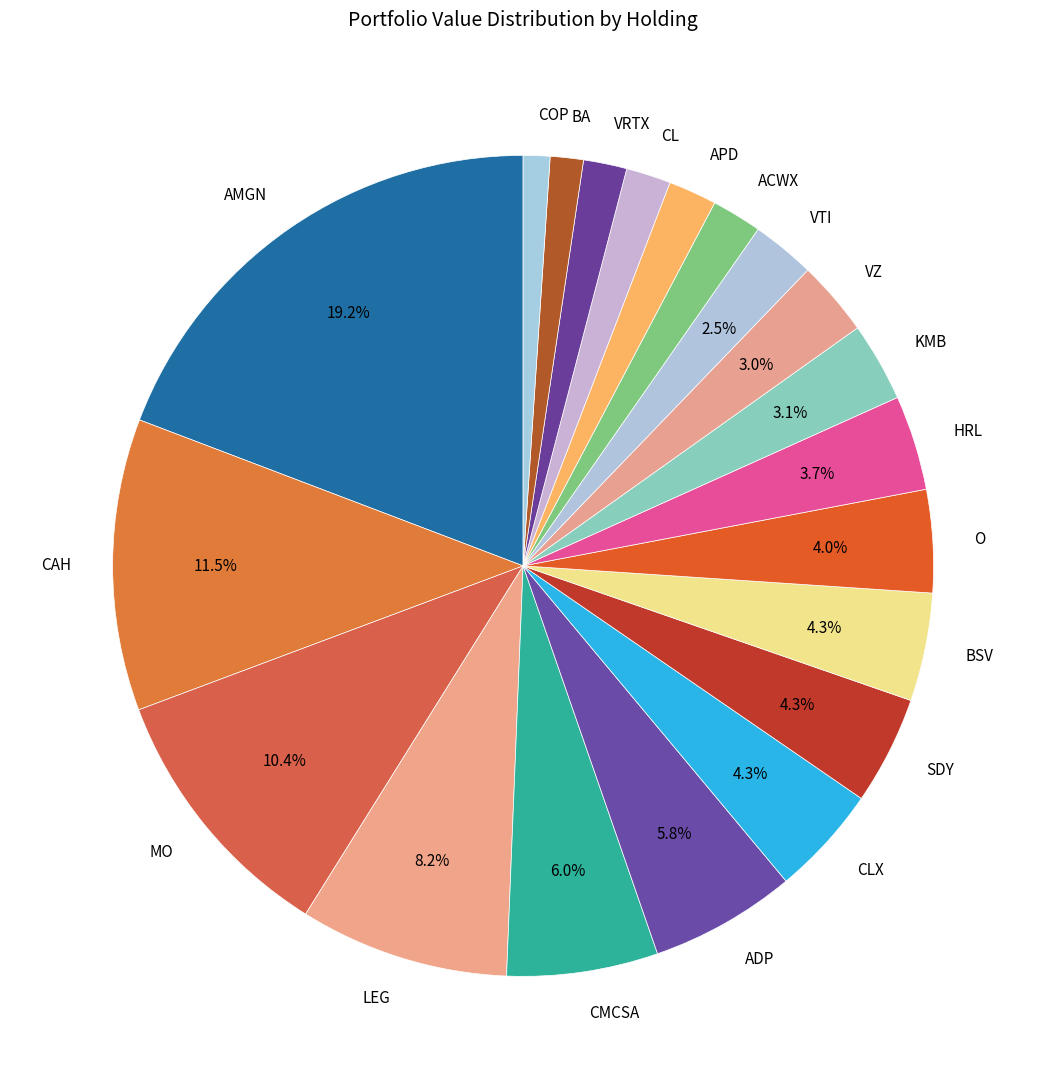

Which has a higher value, CLX or CAH?

CAH